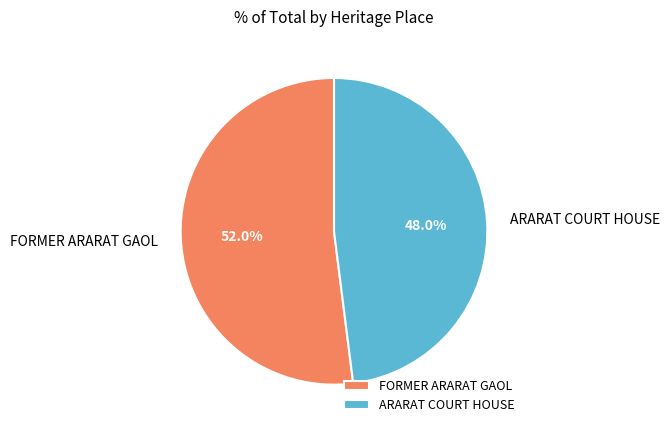

Does ARARAT COURT HOUSE represent more than half of the total?

No